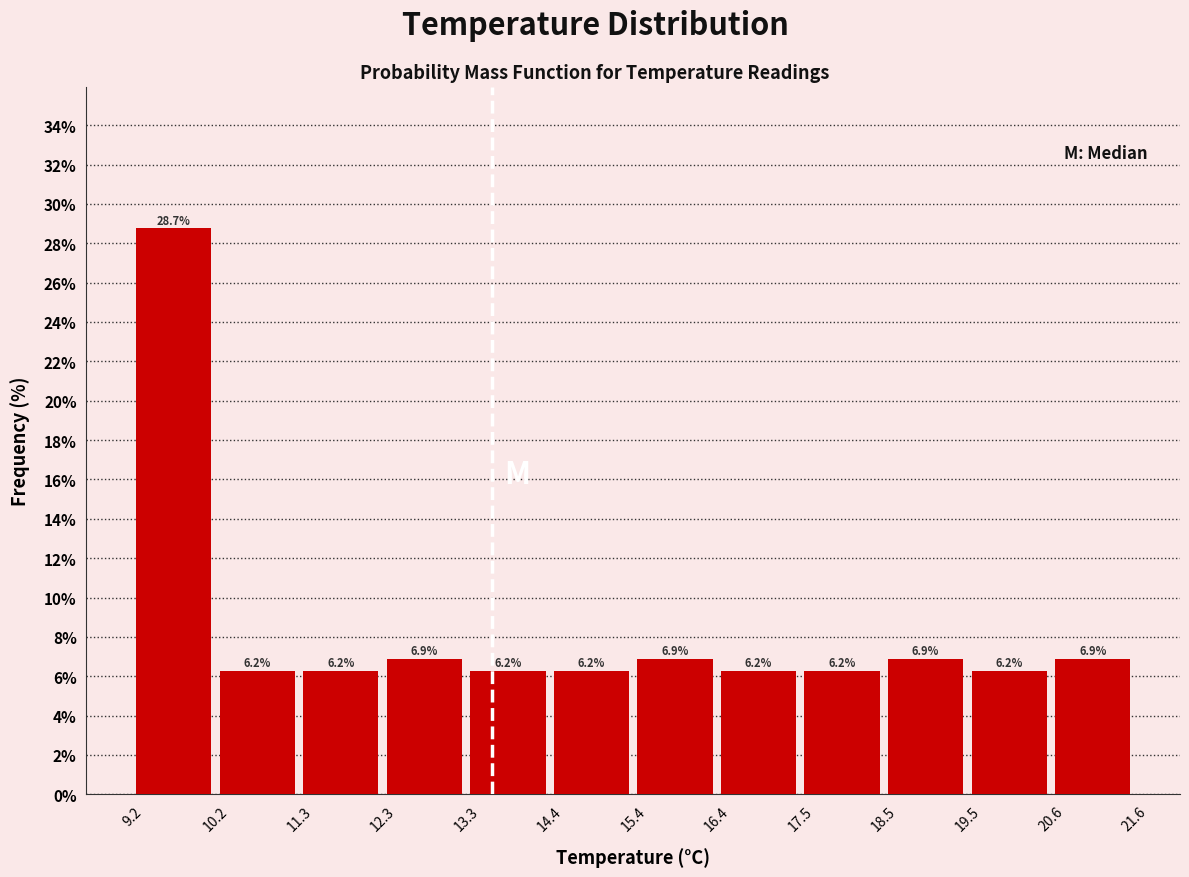

Over which range of the x-axis is the bar tallest?

9.2 to 10.2